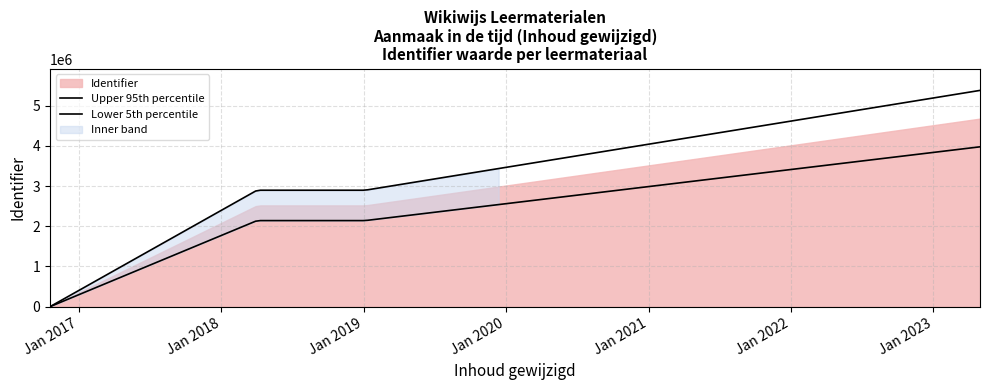

The value at 2023-05-01 is 7208398. True or false?

False